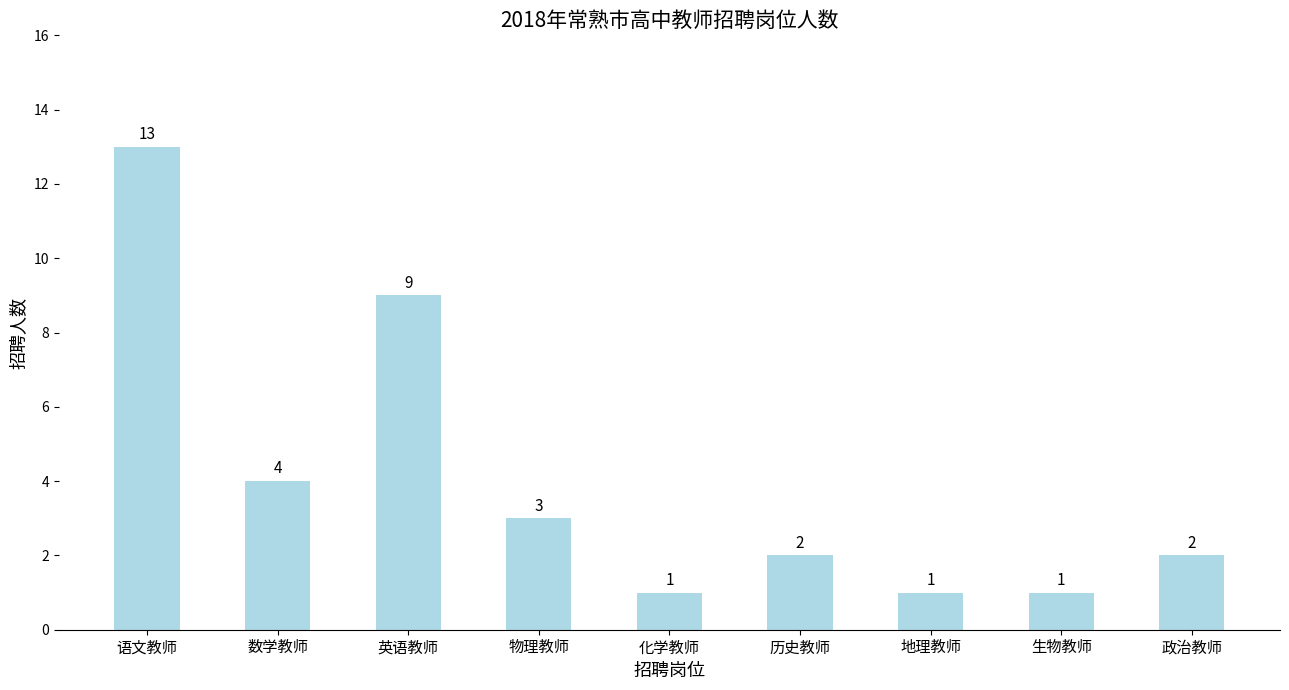

What is the sum of the values at 生物教师 and 数学教师?

5